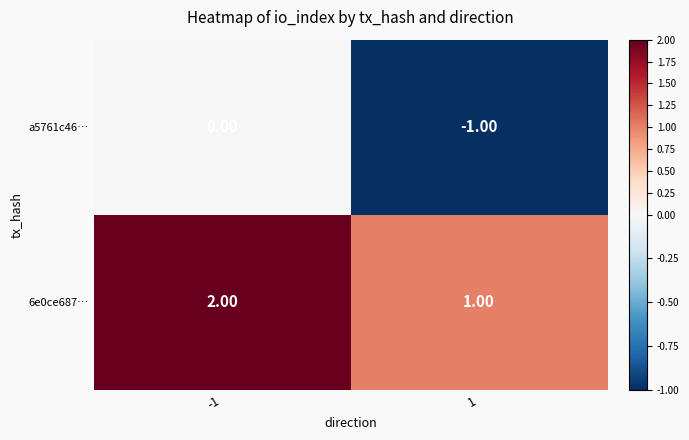

At -1, list the series in order from largest to smallest.

6e0ce687…, a5761c46…